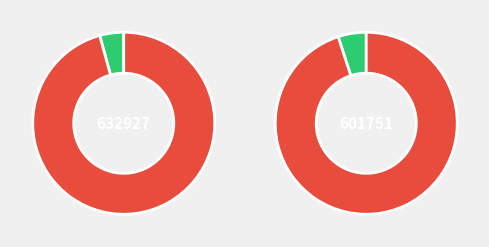

To the nearest percent, what is the combined percentage of 601751 and 632927?

100%